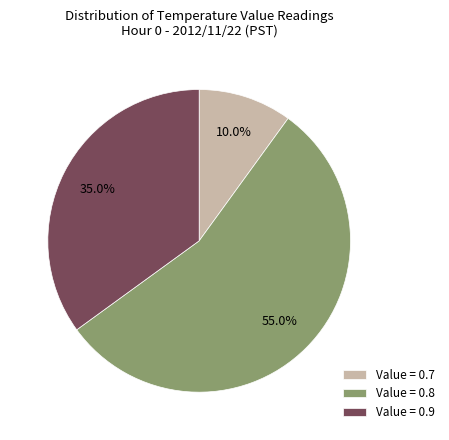

How many slices are in this pie chart?

3